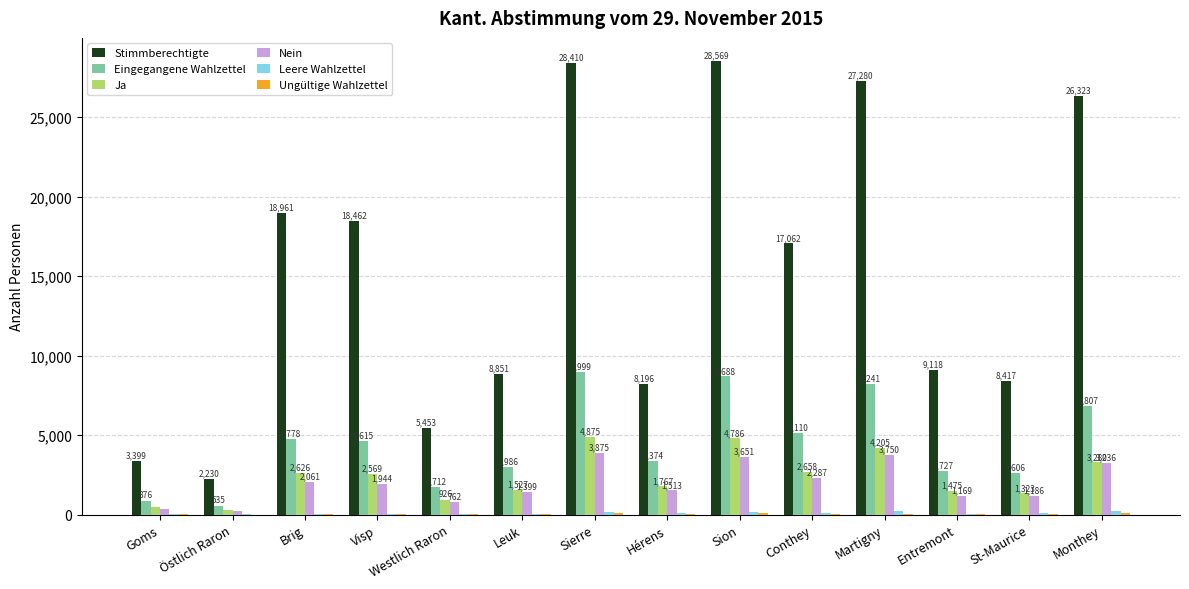

Is it true that Eingegangene Wahlzettel equals 1264 at Hérens?

False